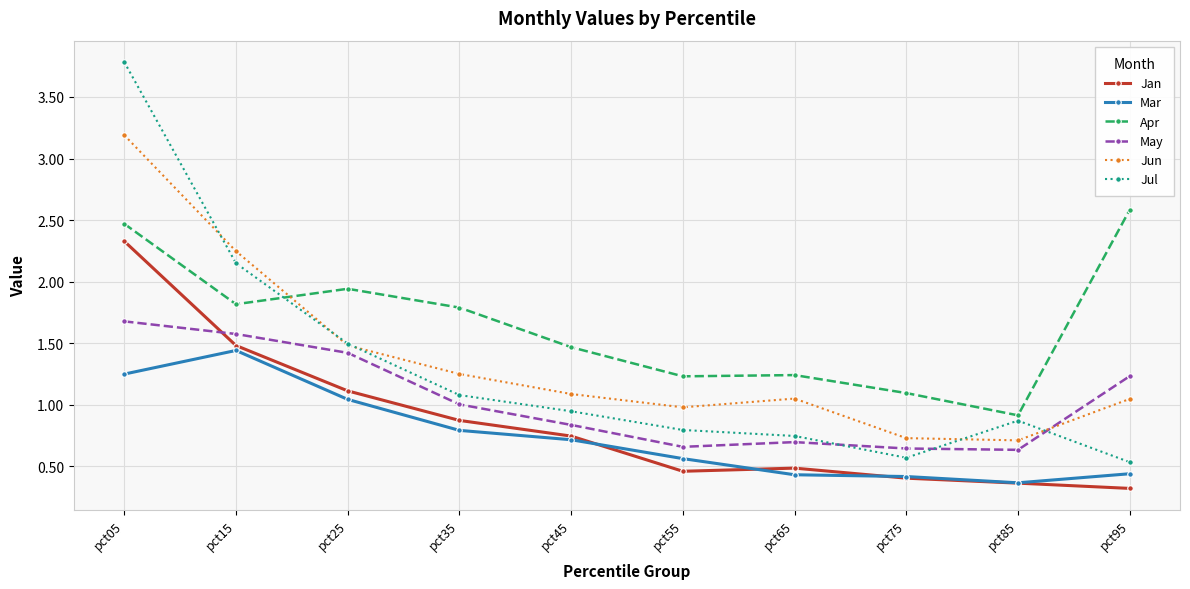

At which category does the chart reach its peak across all series?

pct05